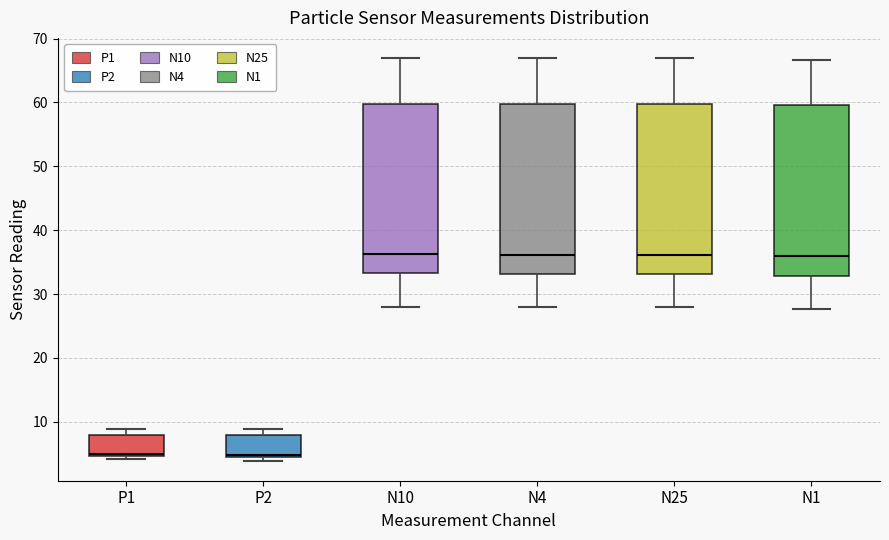

Reading left to right, read every box against the y-axis: the position of its median line, the range the box covers, and the ends of its whiskers. The values are not printed on the chart, so give them approximately, as read against the axis.

P1: median 5 (just above the box's lower edge), box 5 to 8, whiskers 4 to 9
P2: median 5 (just above the box's lower edge), box 5 to 8, whiskers 4 to 9
N10: median 36, box 33 to 60, whiskers 28 to 67
N4: median 36, box 33 to 60, whiskers 28 to 67
N25: median 36, box 33 to 60, whiskers 28 to 67
N1: median 36, box 33 to 60, whiskers 28 to 67